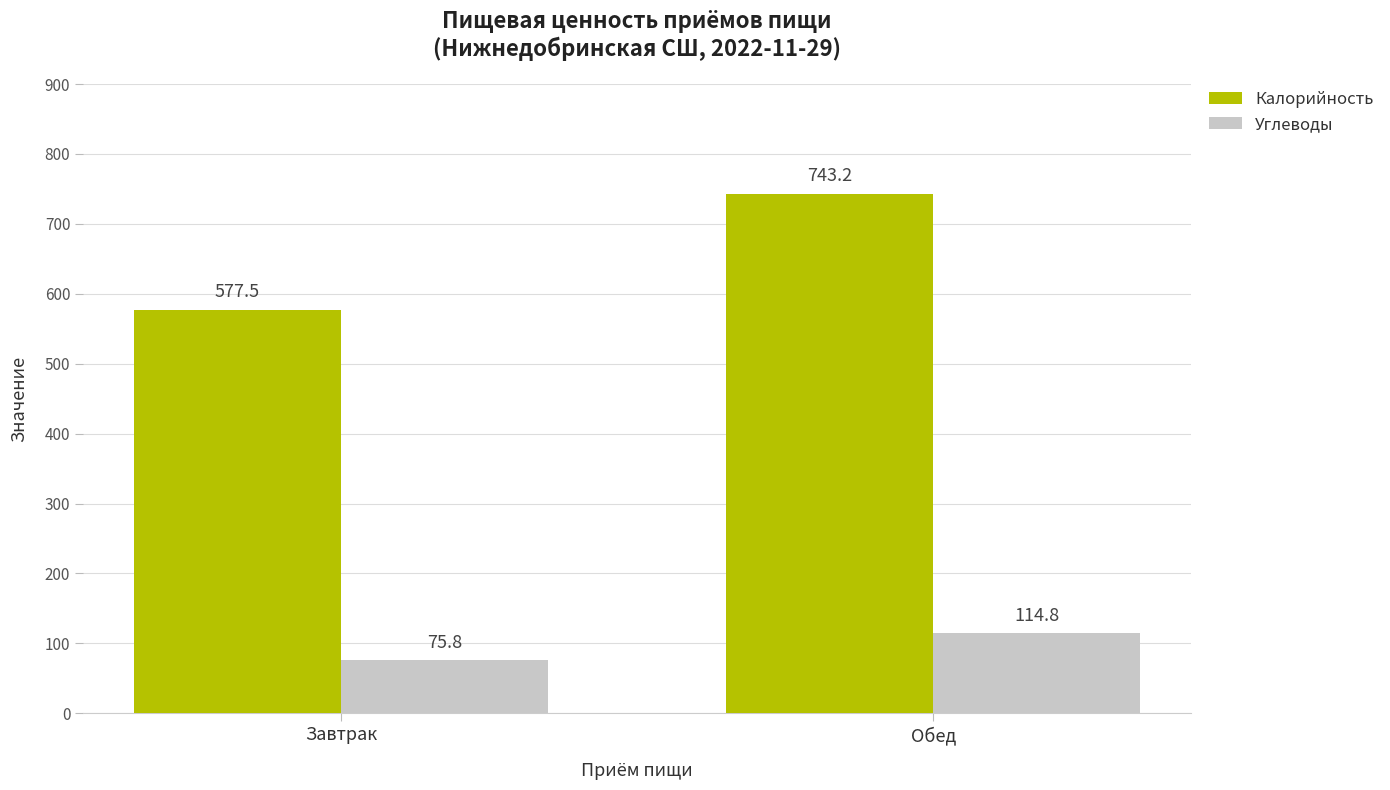

What is the label of the 2nd bar from the right?

Завтрак